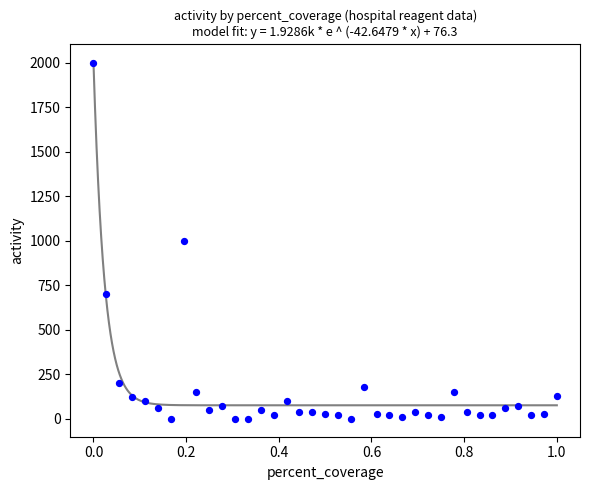

What is the range of Y values (max minus min)?

2000